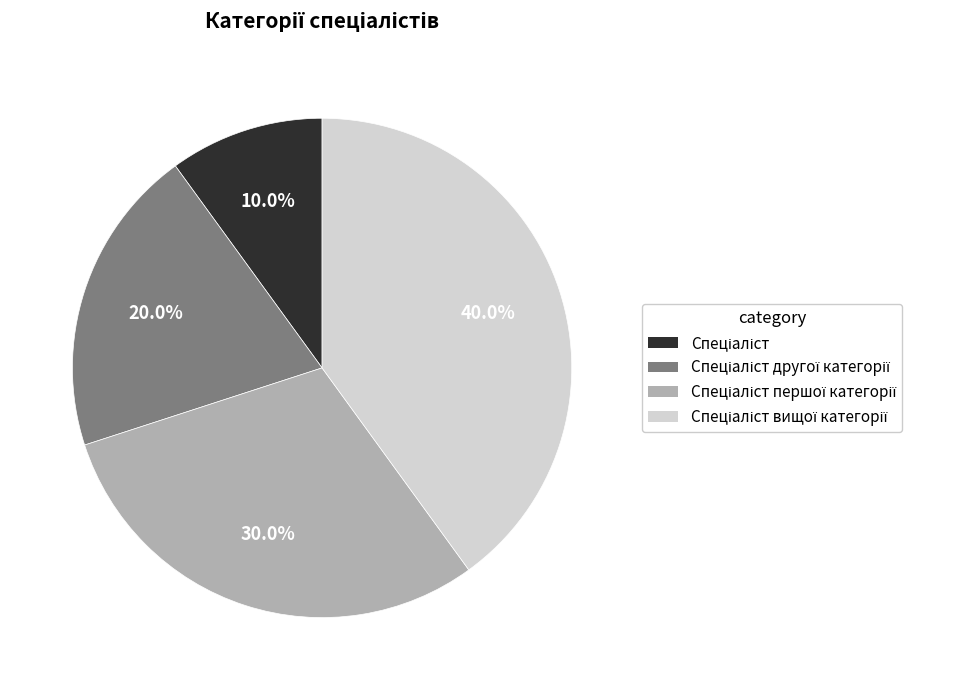

Does any single category account for the majority?

No